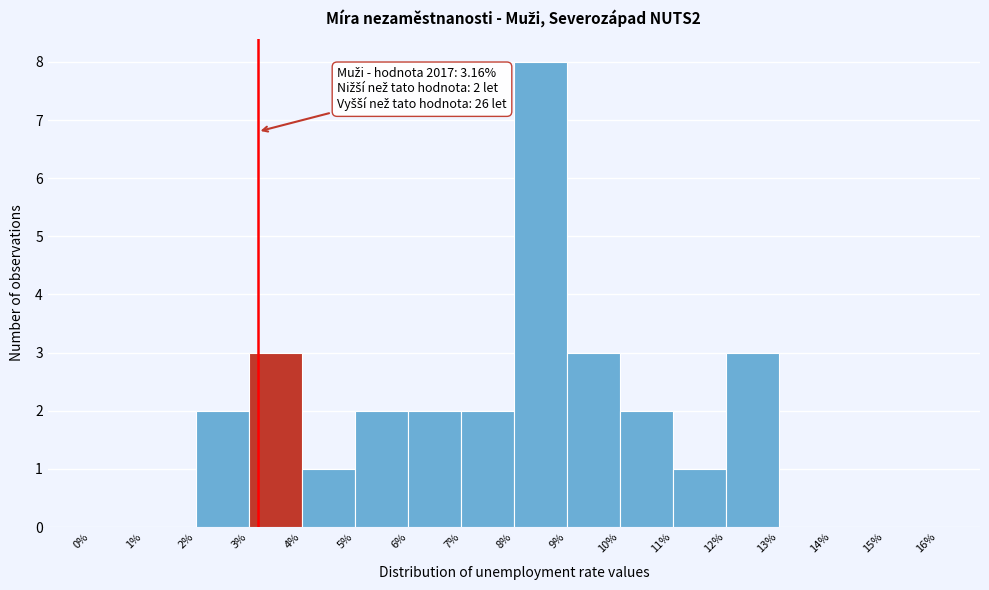

Over which range of the x-axis is the bar tallest?

8% to 9%